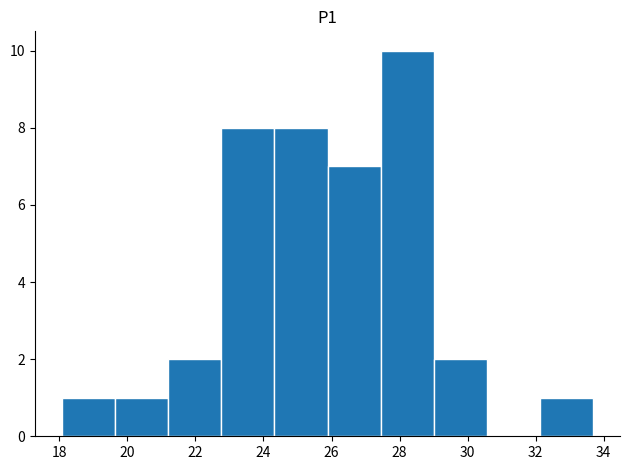

Reading left to right, transcribe this chart: for each bar, give the range it covers on the x-axis and its height. Neither the bar edges nor the heights are printed on the chart, so give them approximately, as read against the axes.

18.0 to 19.6: 1
19.6 to 21.2: 1
21.2 to 22.8: 2
22.8 to 24.4: 8
24.4 to 25.8: 8
25.8 to 27.4: 7
27.4 to 29.0: 10
29.0 to 30.6: 2
30.6 to 32.2: 0
32.2 to 33.8: 1